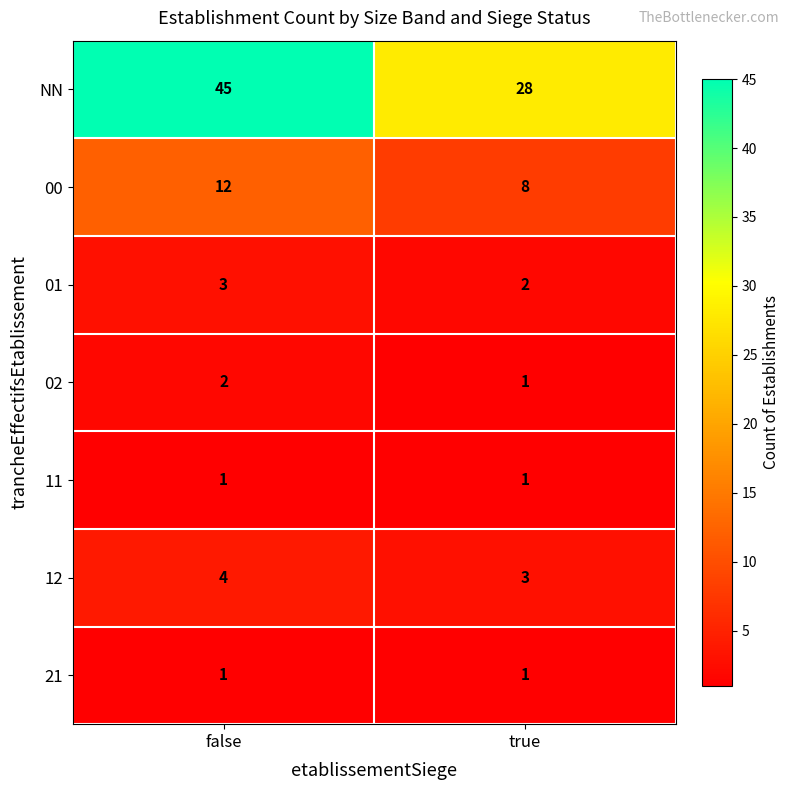

At which category does the chart reach its peak across all series?

false